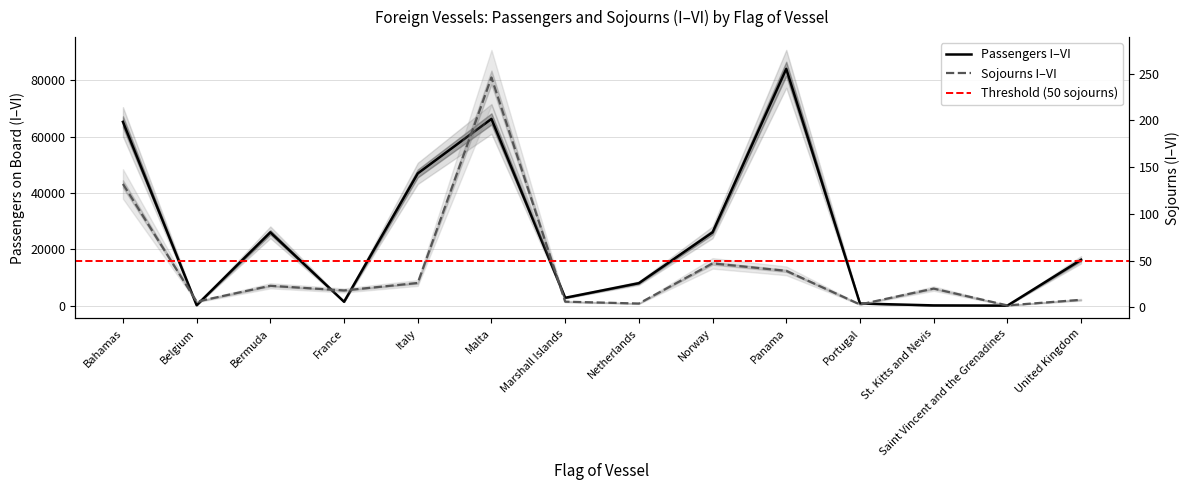

How many lines are shown in the chart?

2